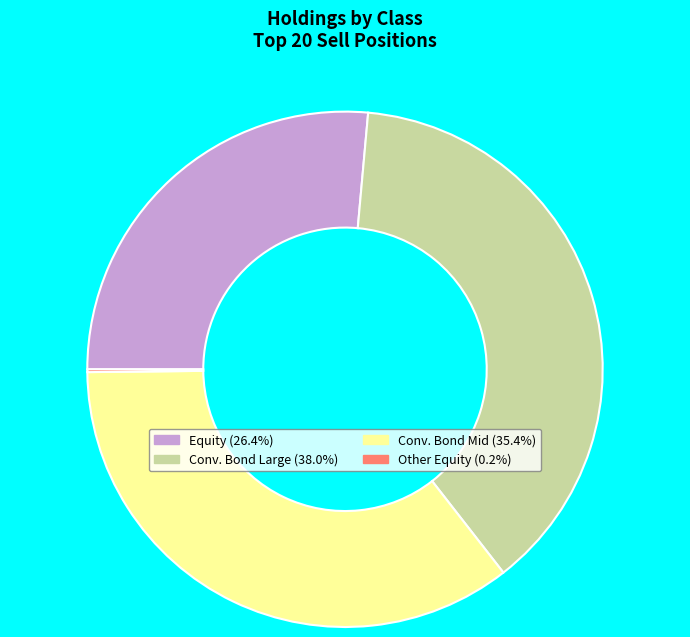

Is there a majority slice in this chart?

No